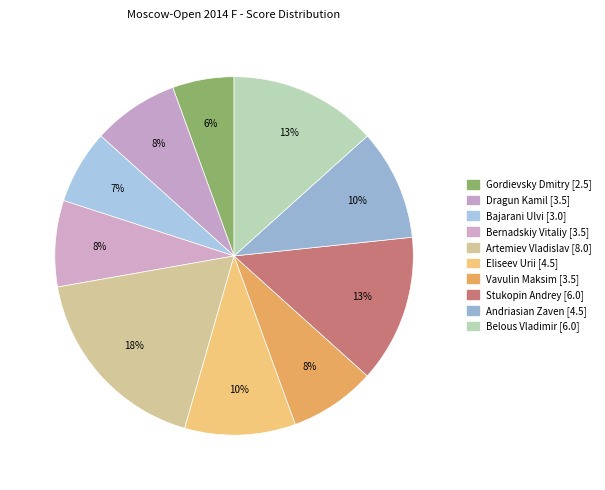

Count the number of slices in the pie.

10